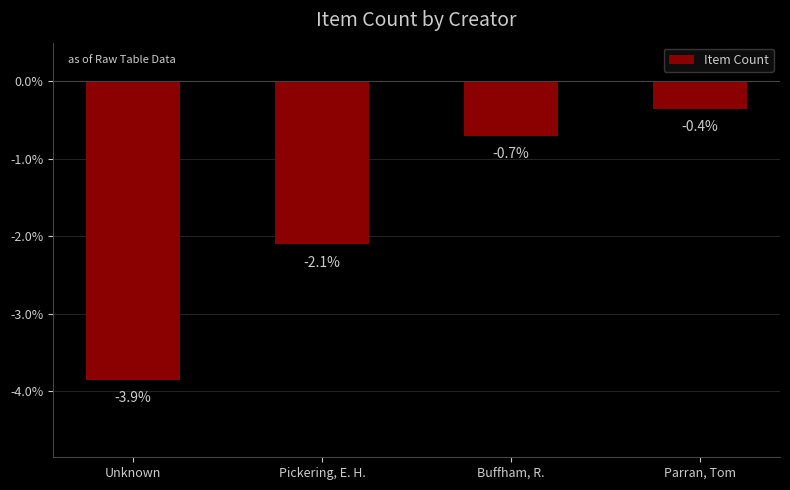

What is the label of the 4th bar from the right?

Unknown